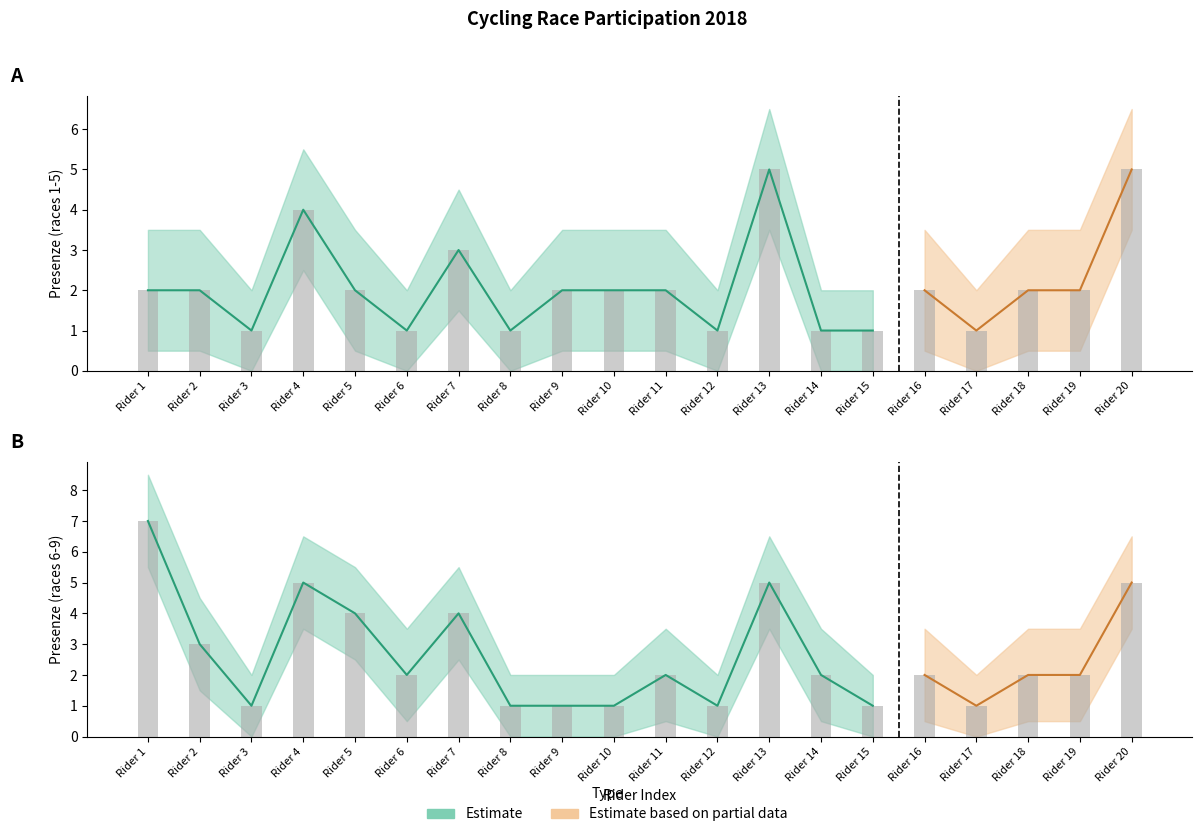

Reading right to left, list all the values displayed in this chart.

Totale Presenze: 5.0	2.0	2.0	1.0	2.0	1.0	1.0	5.0	1.0	2.0	2.0	2.0	1.0	3.0	1.0	2.0	4.0	1.0	2.0	2.0
Upper Bound: 6.5	3.5	3.5	2.0	3.5	2.0	2.0	6.5	2.0	3.5	3.5	3.5	2.0	4.5	2.0	3.5	5.5	2.0	3.5	3.5
Lower Bound: 3.5	0.5	0.5	0.0	0.5	0.0	0.0	3.5	0.0	0.5	0.5	0.5	0.0	1.5	0.0	0.5	2.5	0.0	0.5	0.5